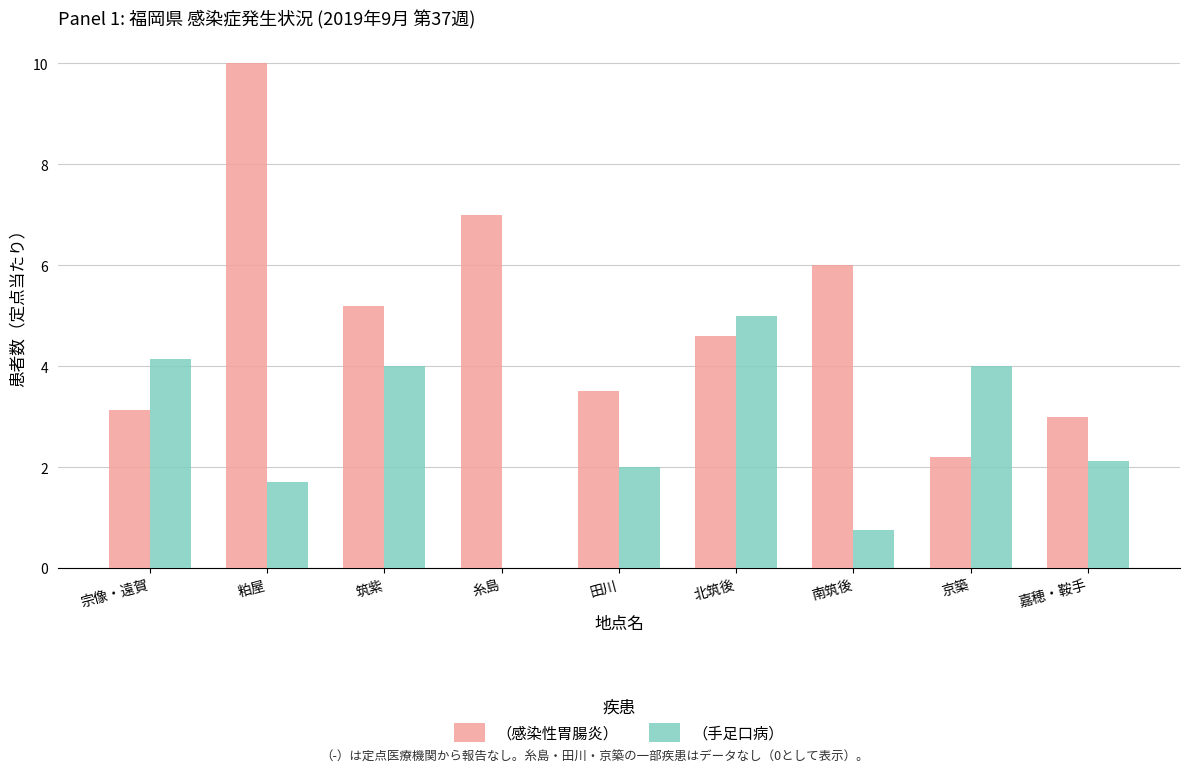

How many data points does each series have?

9